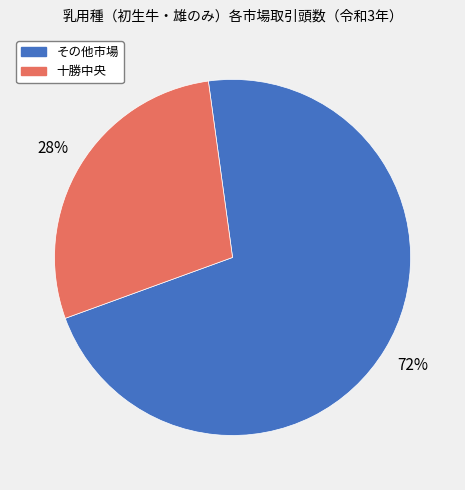

To the nearest percent, what is the average slice percentage?

50%